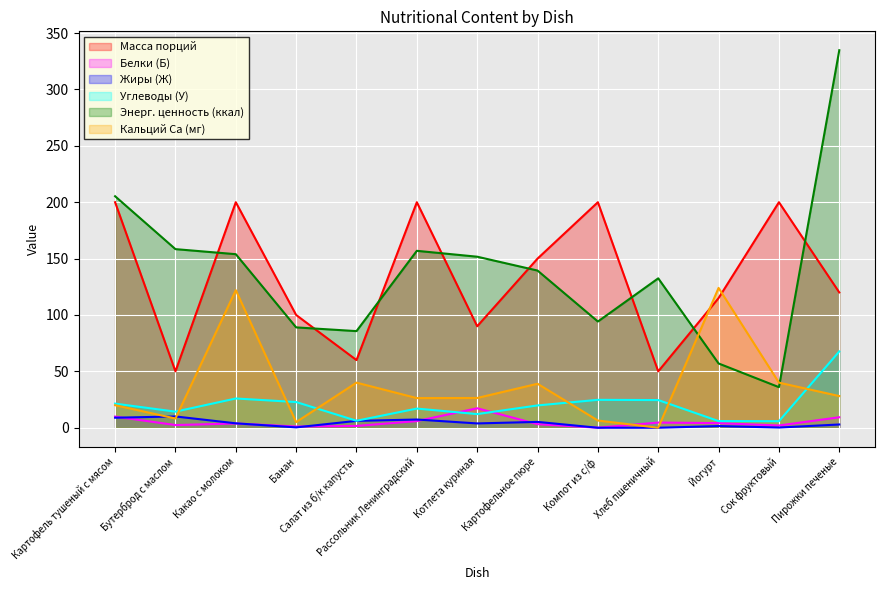

Rank the series at Банан from lowest to highest value.

Жиры (Ж), Белки (Б), Кальций Ca (мг), Углеводы (У), Энерг. ценность (ккал), Масса порций